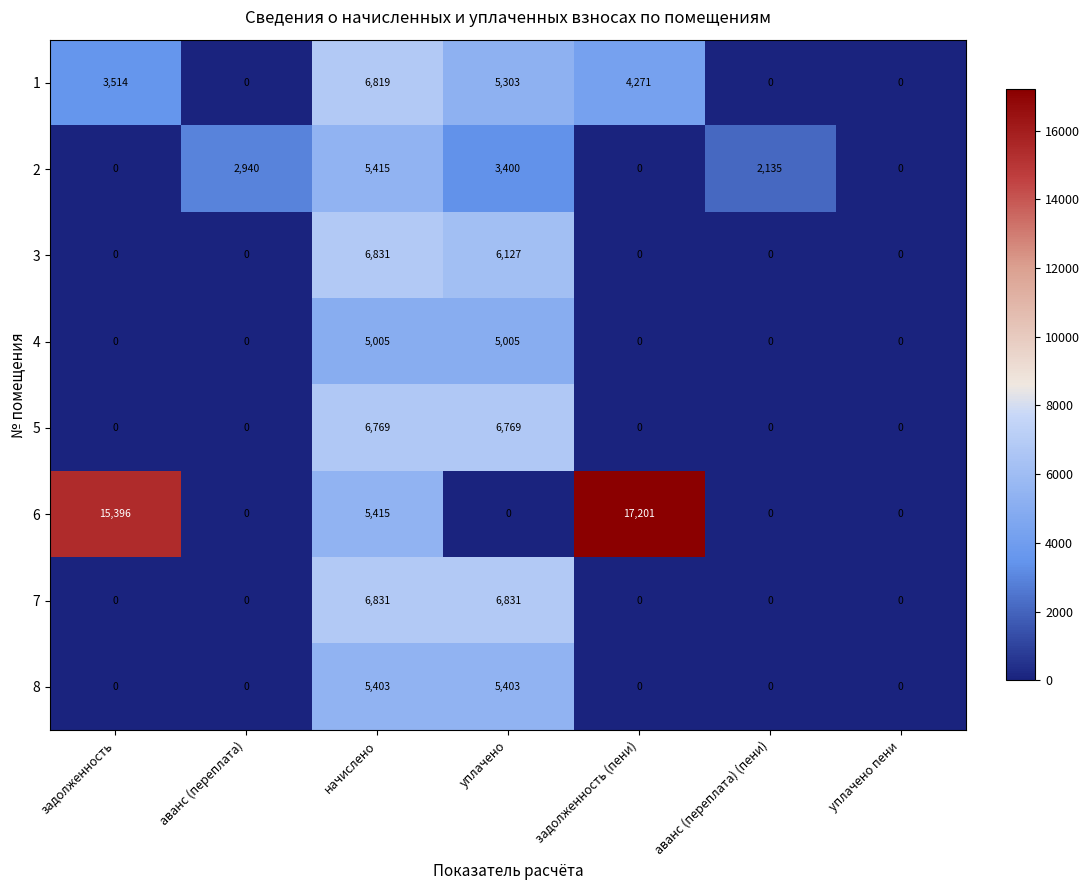

What is the sum of all 4 values?

10010